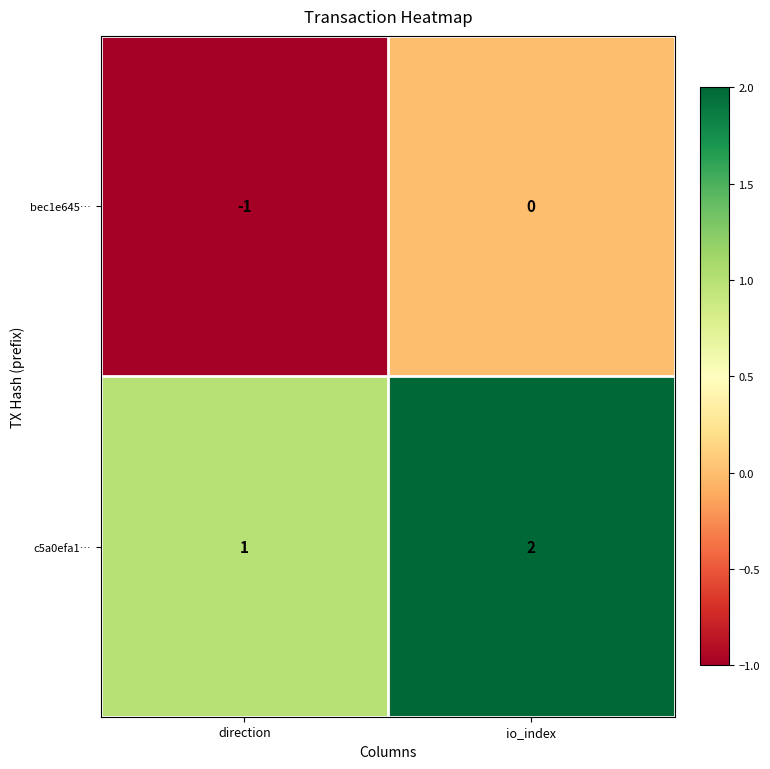

Reading left to right, what are all the values shown in this chart?

bec1e645…: direction=-1	io_index=0
c5a0efa1…: direction=1	io_index=2